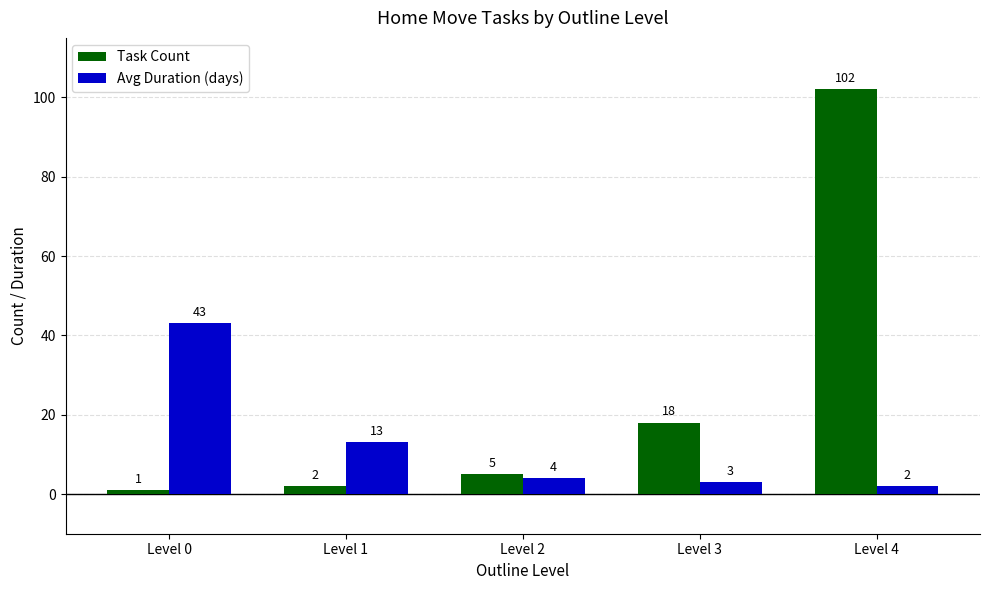

At which label is Avg Duration (days) closest to 22?

Level 1